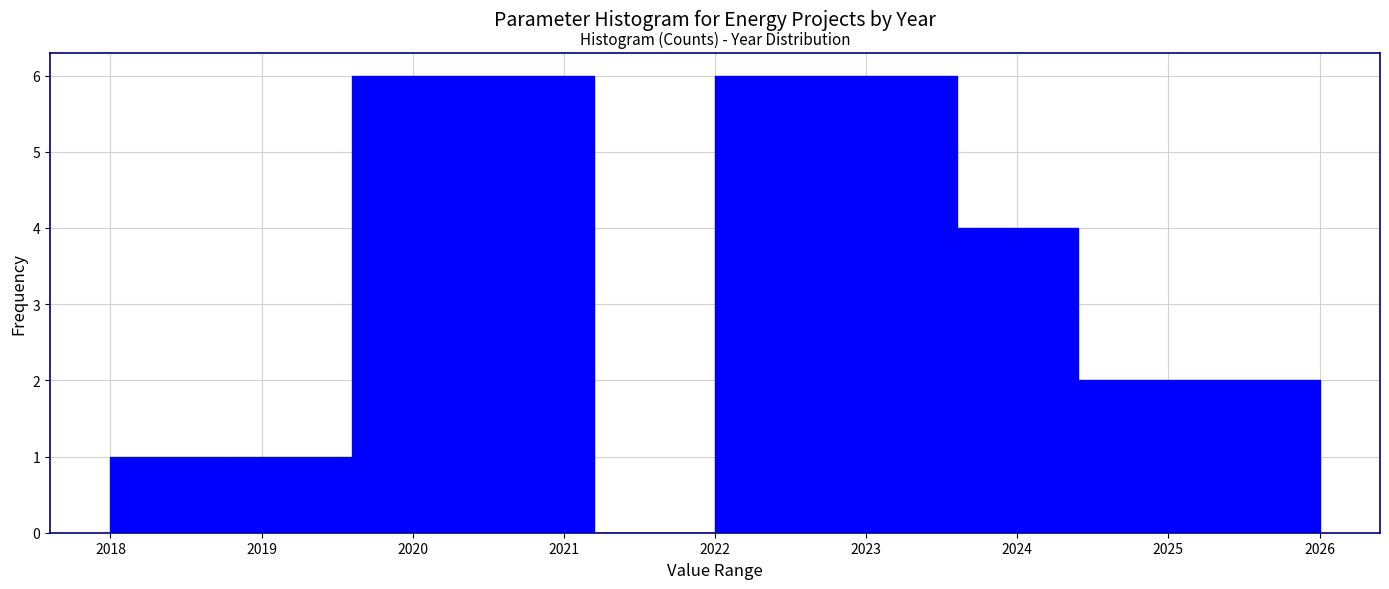

Reading left to right, transcribe this chart: for each bar, give the range it covers on the x-axis and its height. The values are not printed on the chart, so give them approximately, as read against the axis.

2018.0 to 2018.8: 1
2018.8 to 2019.6: 1
2019.6 to 2020.4: 6
2020.4 to 2021.2: 6
2021.2 to 2022.0: 0
2022.0 to 2022.8: 6
2022.8 to 2023.6: 6
2023.6 to 2024.4: 4
2024.4 to 2025.2: 2
2025.2 to 2026.0: 2